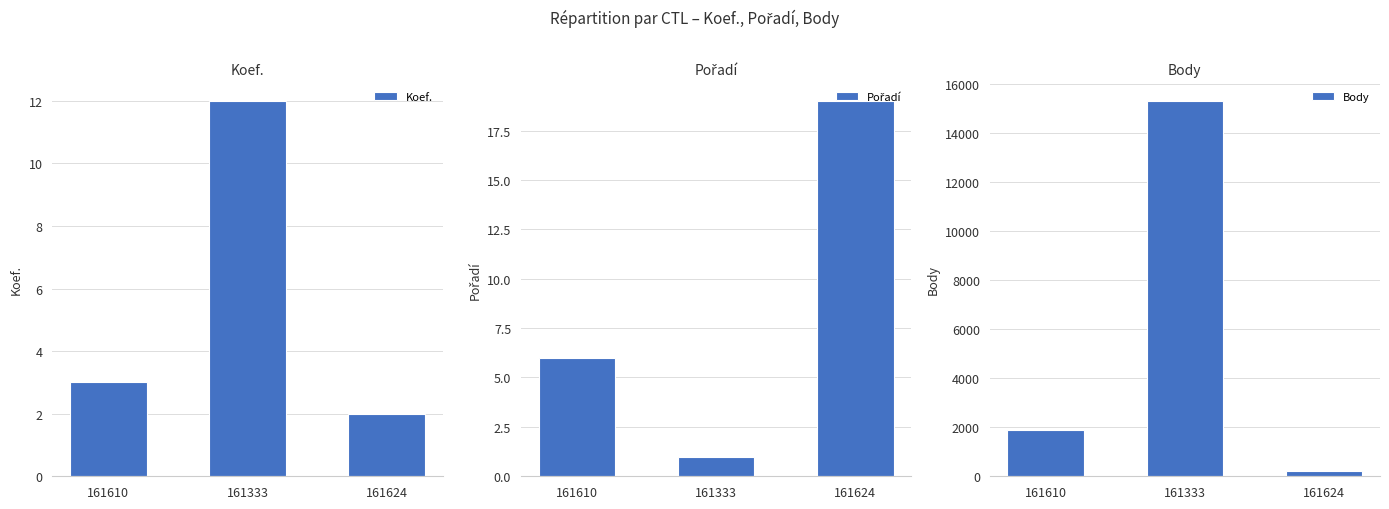

Reading left to right, list all the values displayed in this chart.

Koef.: 3	12	2
Pořadí: 6	1	19
Body: 1872	15325	202